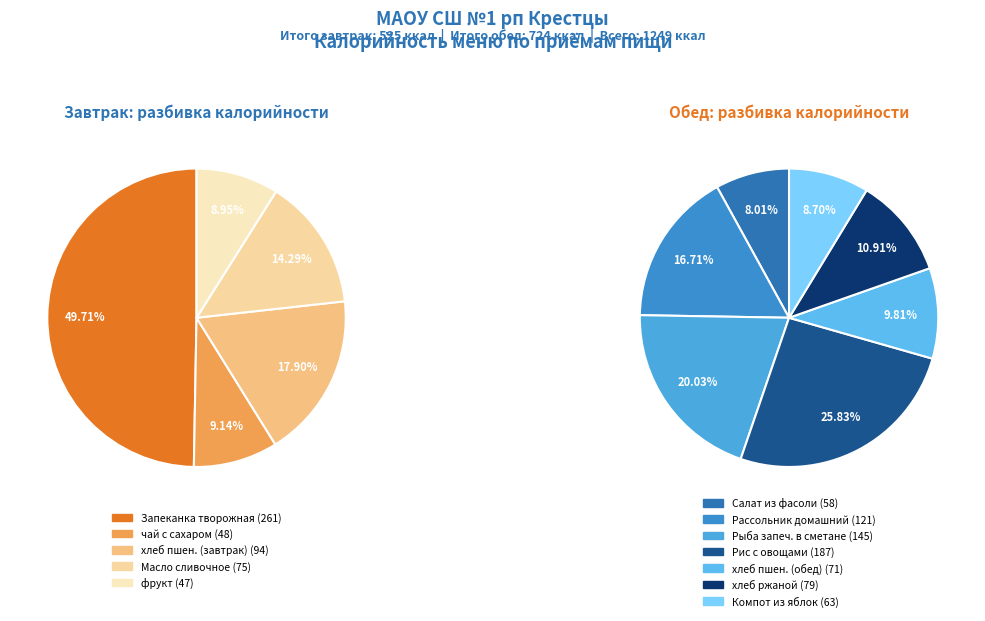

Is there any slice that represents more than half of the pie?

No